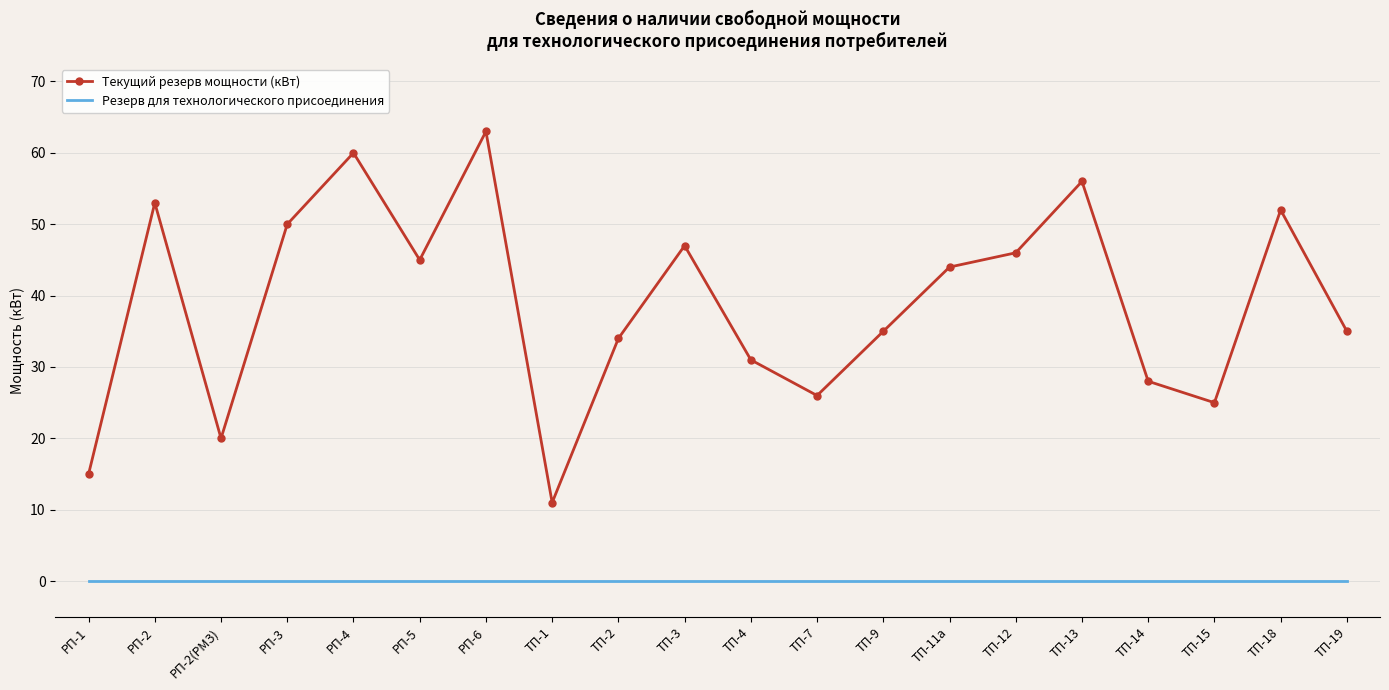

Which series has the largest range (max minus min)?

Текущий резерв мощности (кВт)